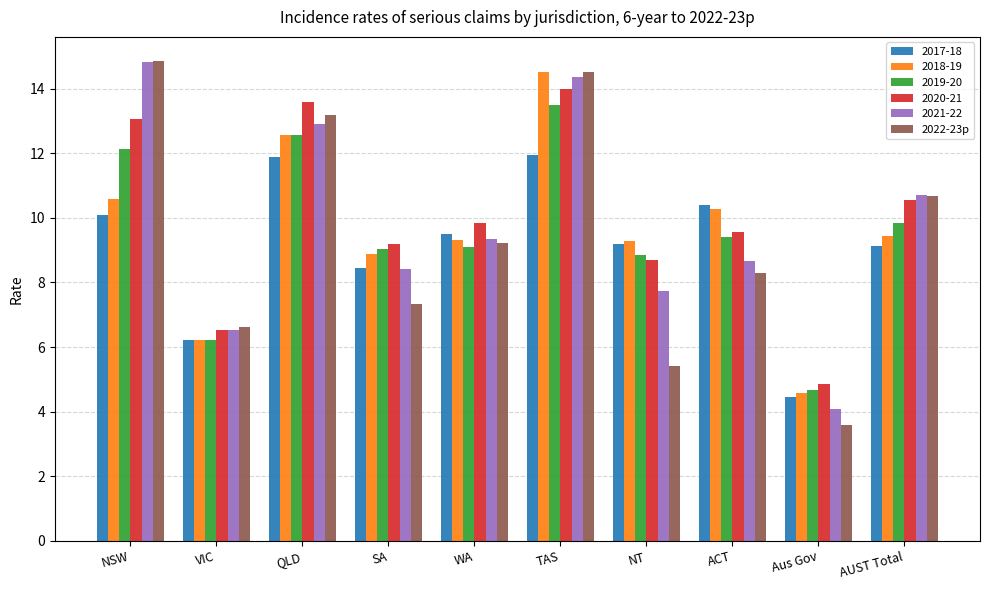

The value of 2020-21 at NT is 8.7. True or false?

True